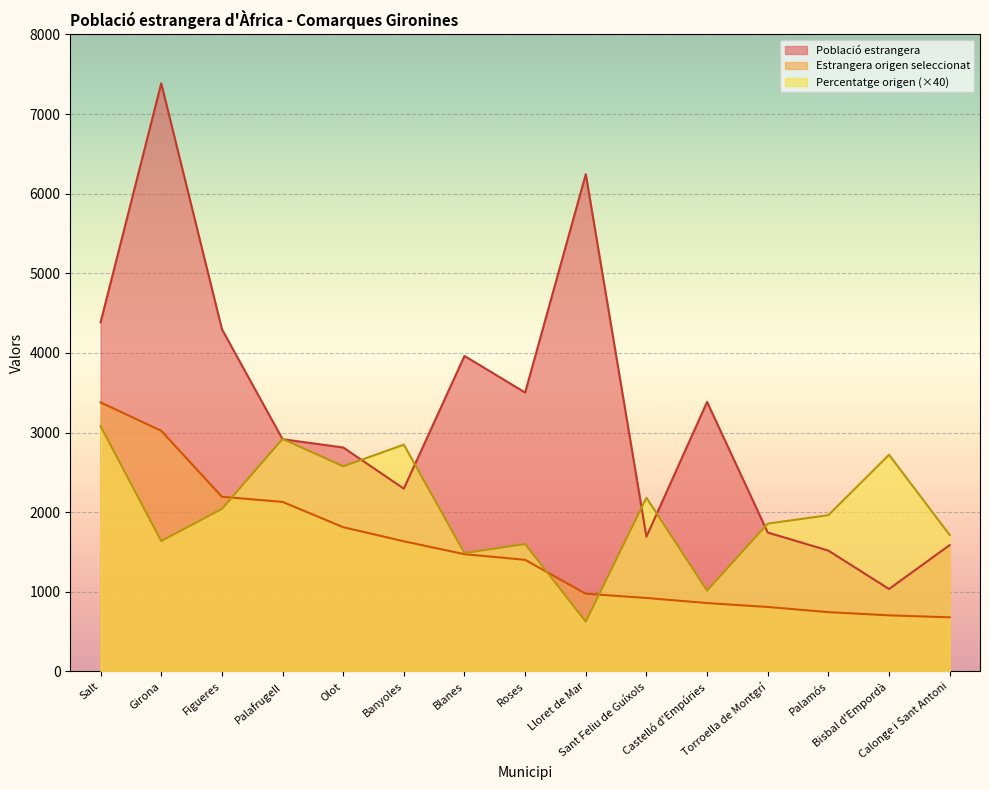

What is the label of the 13th point from the left?

Palamós